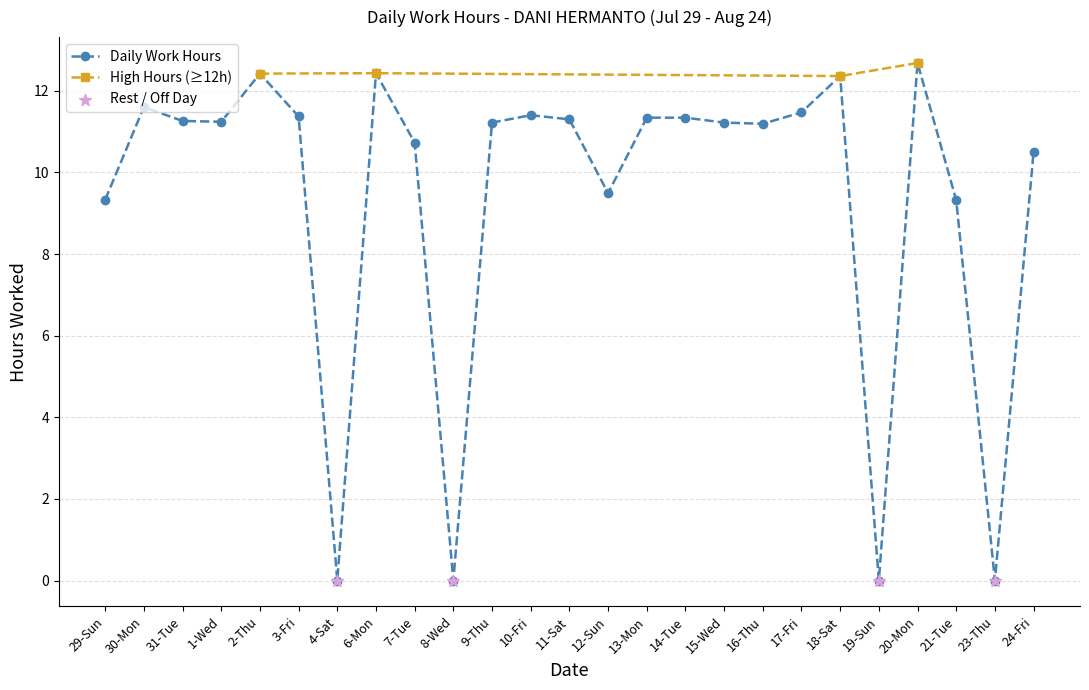

Approximately how many times larger is the value at 11-Sat compared to 12-Sun?

1.2